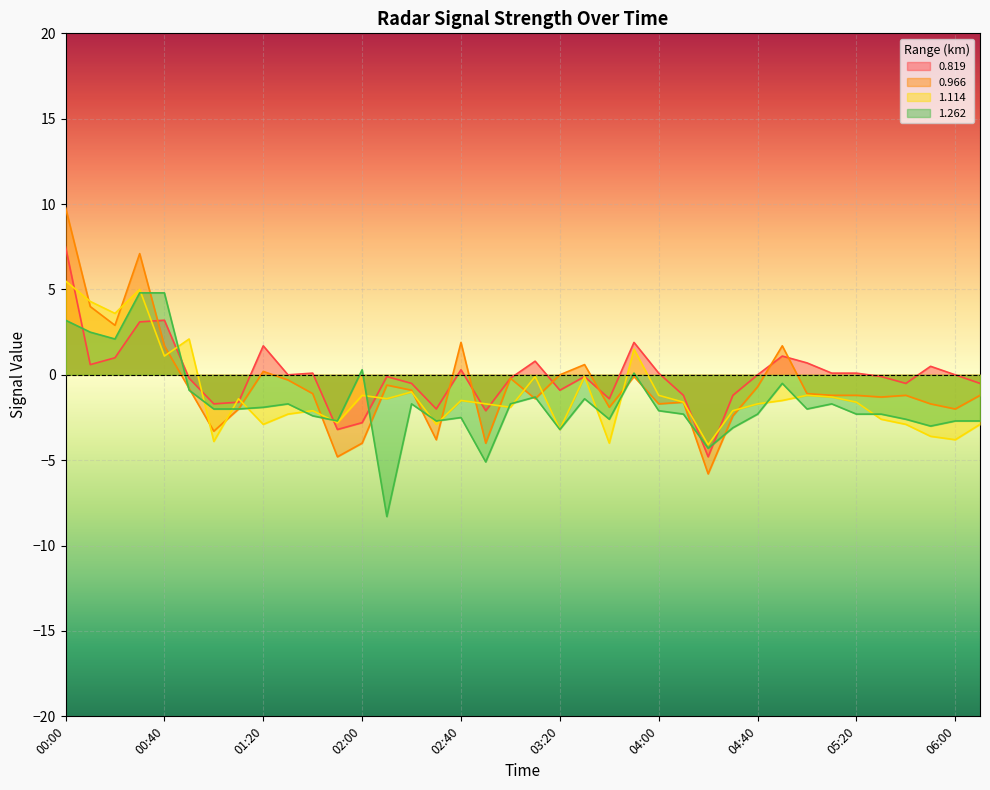

At which label does 0.819 first exceed 0?

00:00